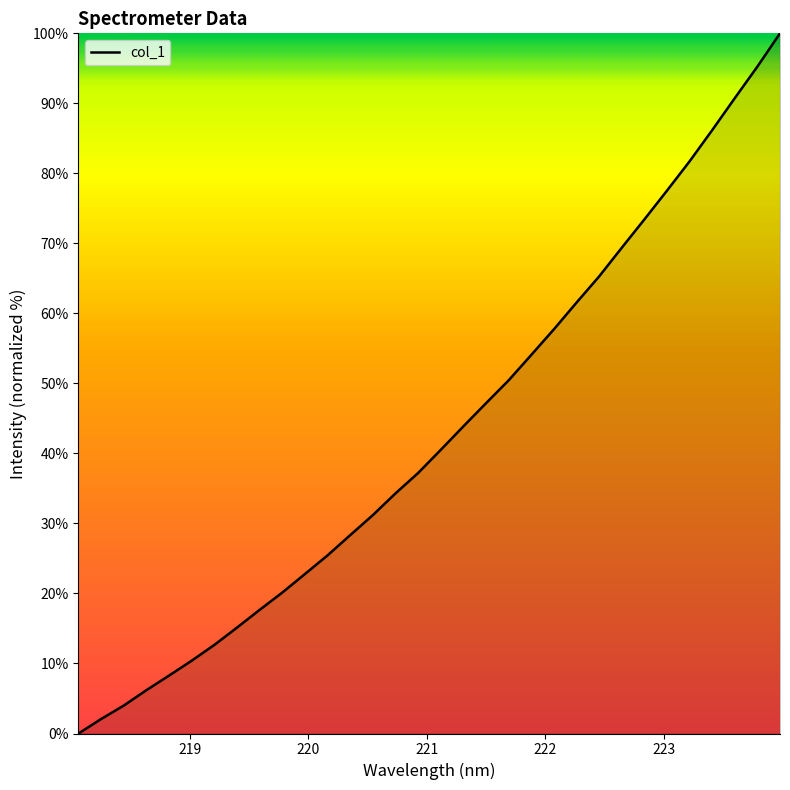

How many lines are shown in the chart?

1